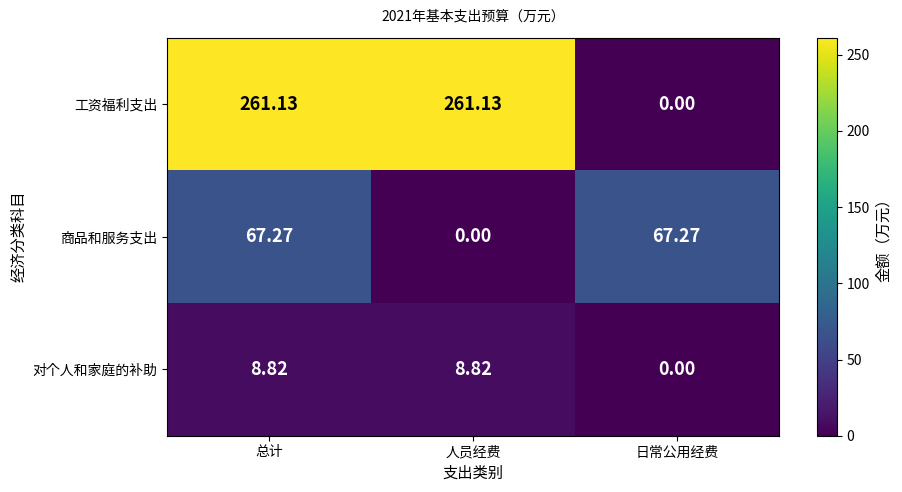

What is the difference between the highest and lowest values at 总计?

252.3